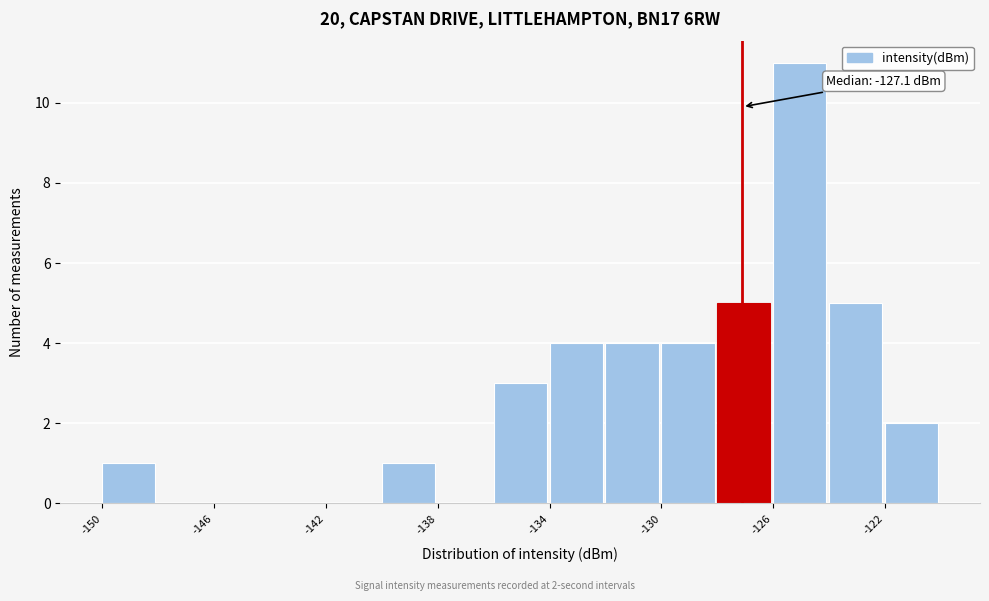

Over which range of the x-axis is the bar tallest?

-126 to -124